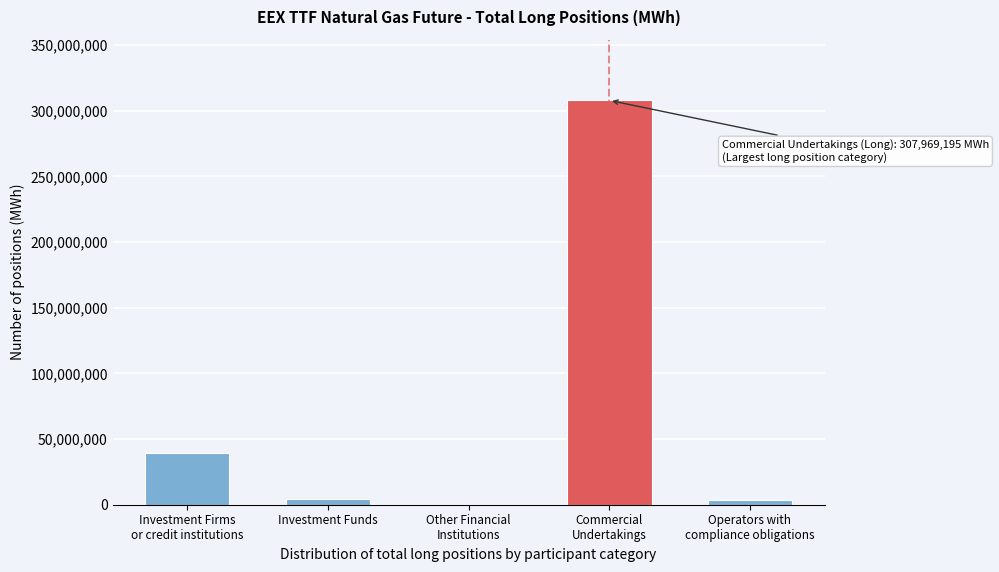

What is the sum of all values?

355092979